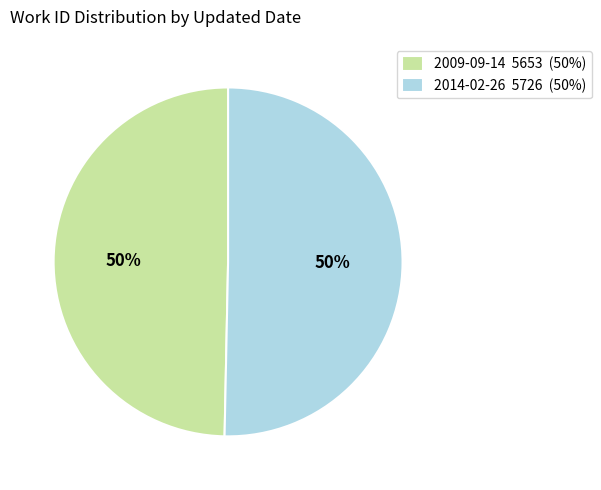

Combined, do 2009-09-14 and 2014-02-26 account for over 50%?

Yes